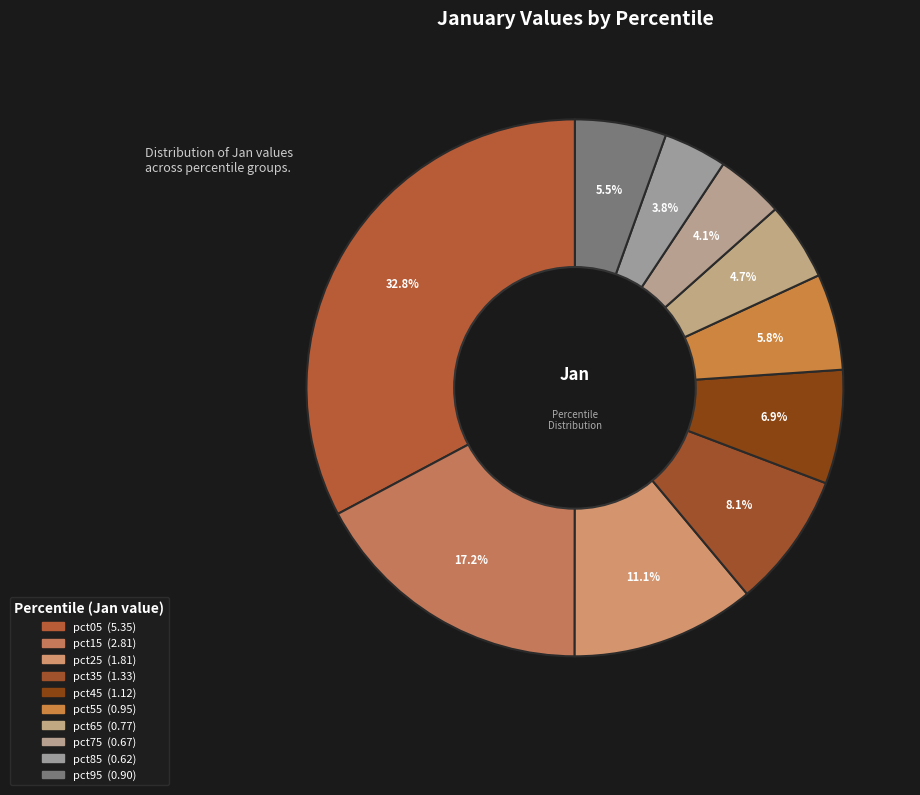

Count the number of slices in the pie.

10